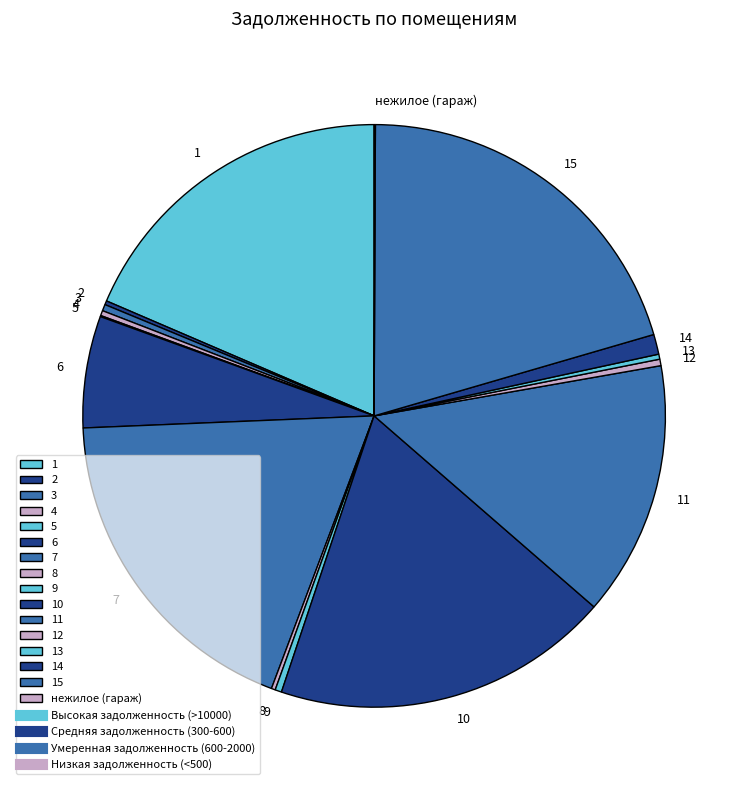

The 1 slice represents 13% of the pie. True or false?

False